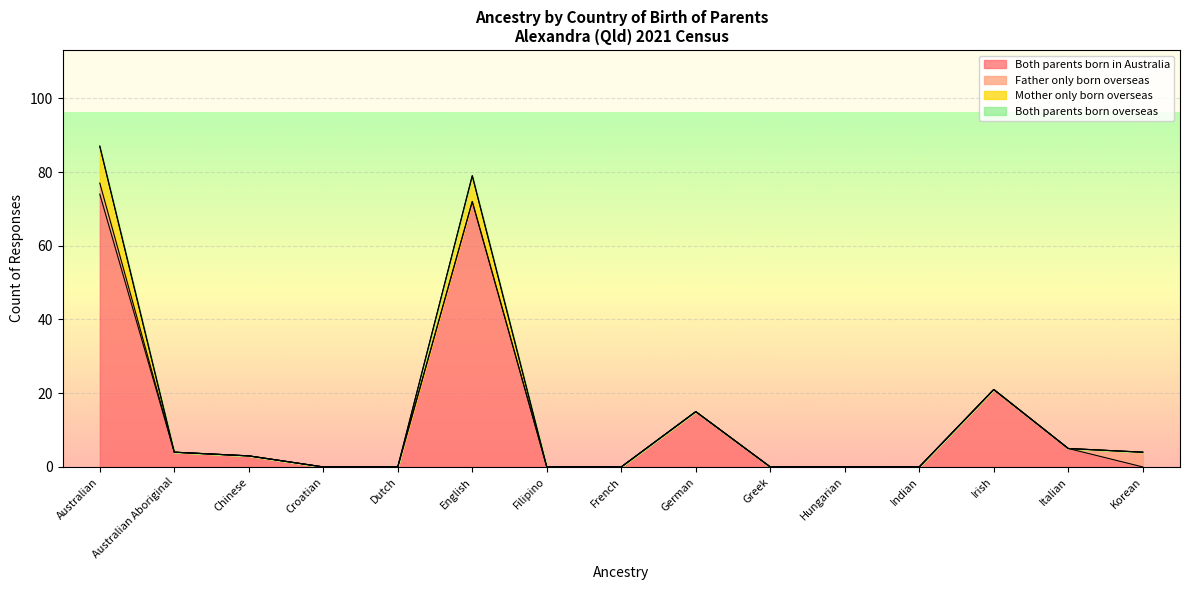

What is the difference between the maximum and minimum values in the Father only born overseas series?

4